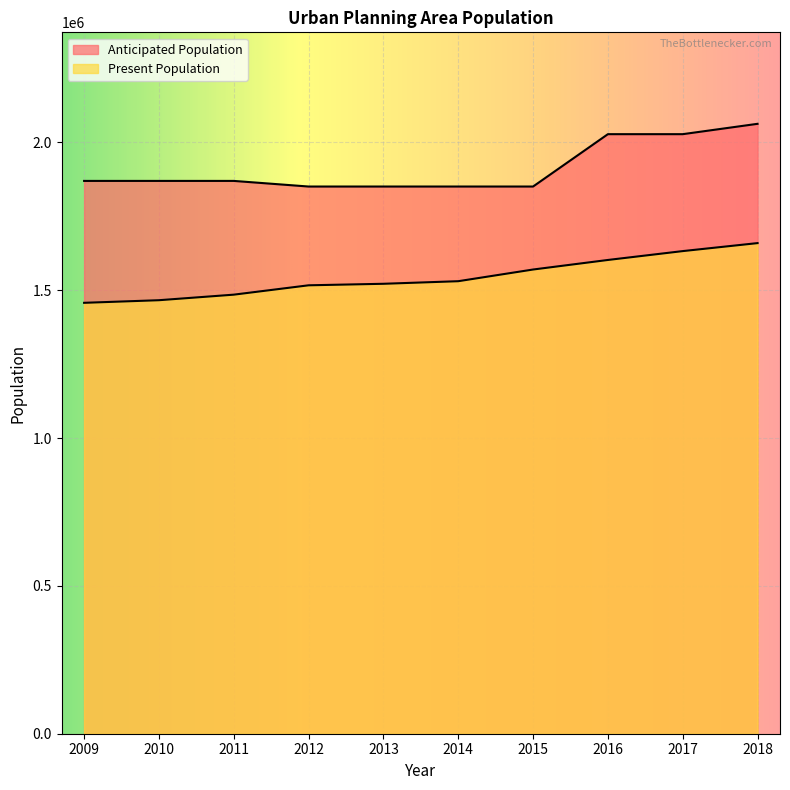

Which series has the largest total across all categories?

Anticipated Population